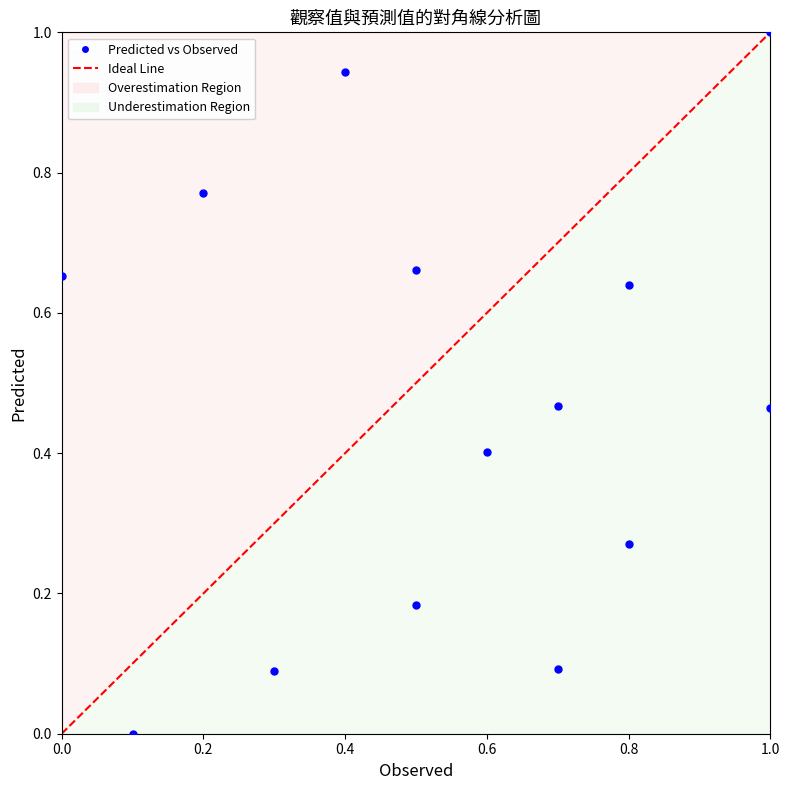

What is the range of Y values (max minus min)?

1.0